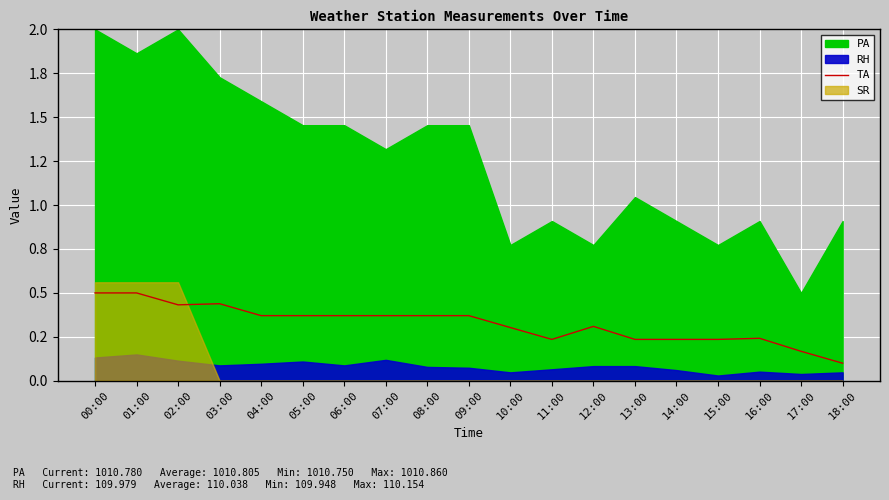

How many categories are shown in the chart?

19